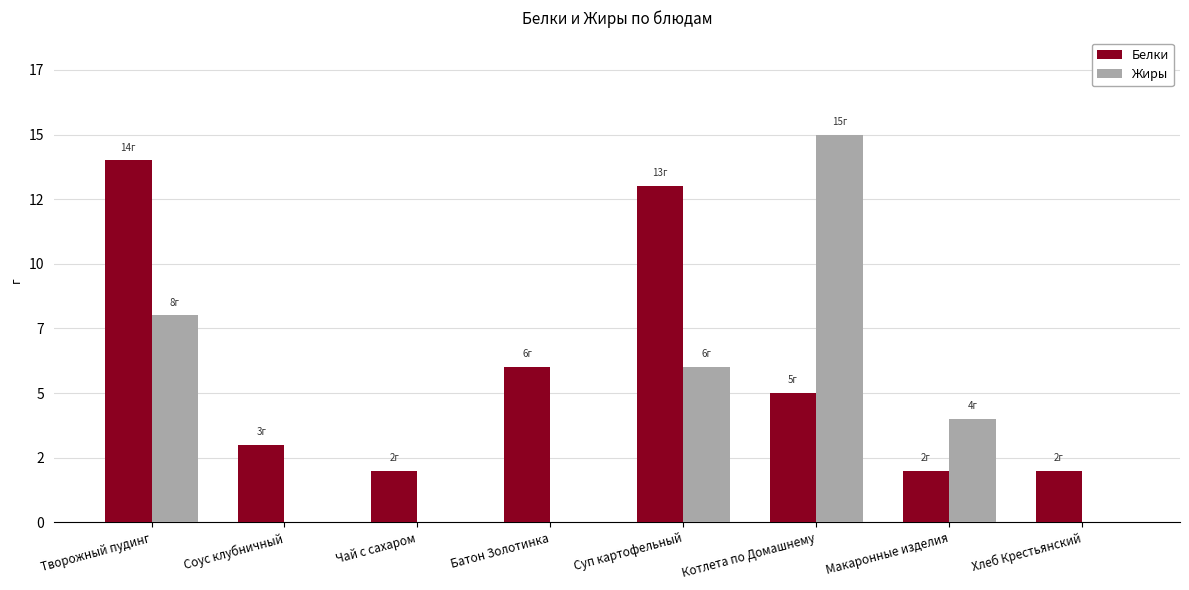

Are the bars horizontal?

No